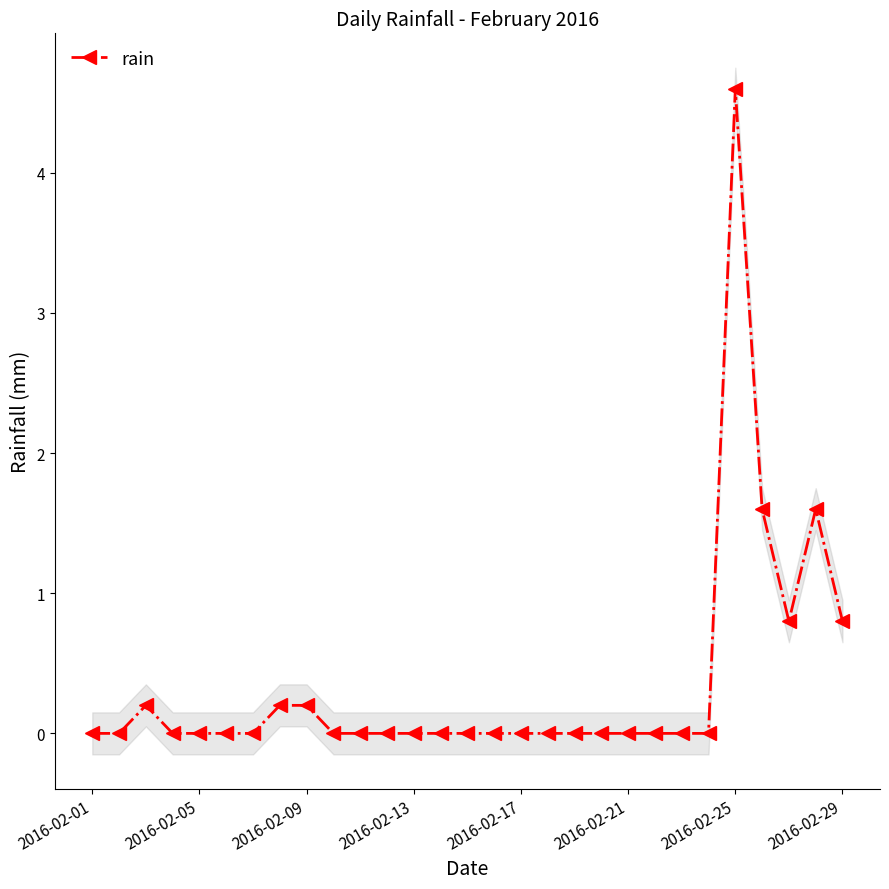

What position from the left is 19?

20